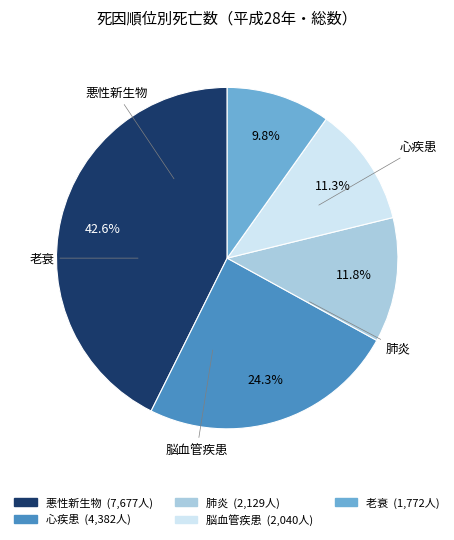

Which category has the biggest portion of the pie?

悪性新生物